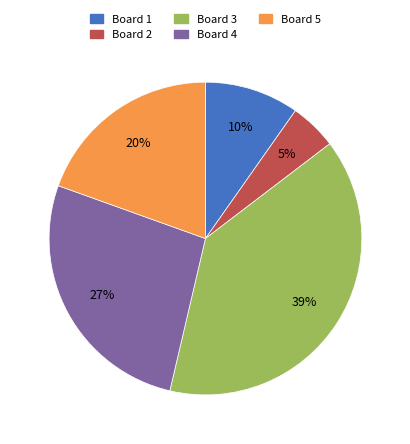

Combined, do Board 4 and Board 2 account for over 50%?

No